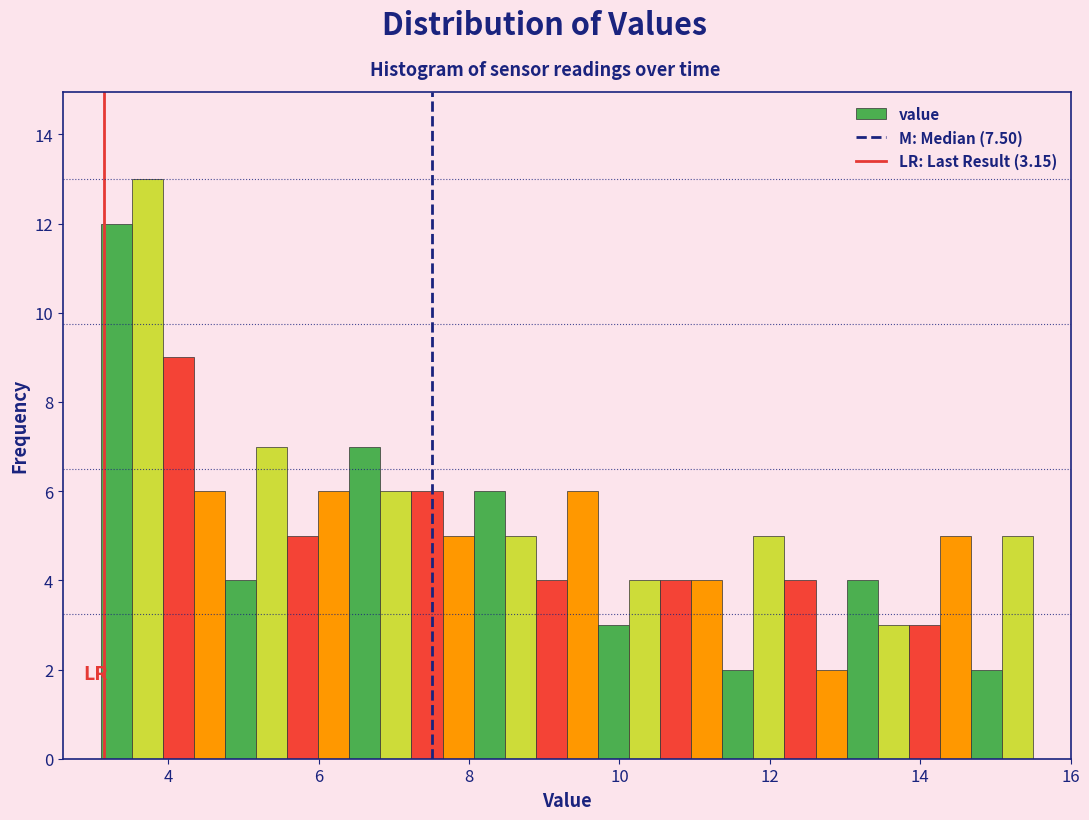

Around what value on the x-axis is the tallest bar? Give the approximate position of its centre, as read against the axis.

3.8